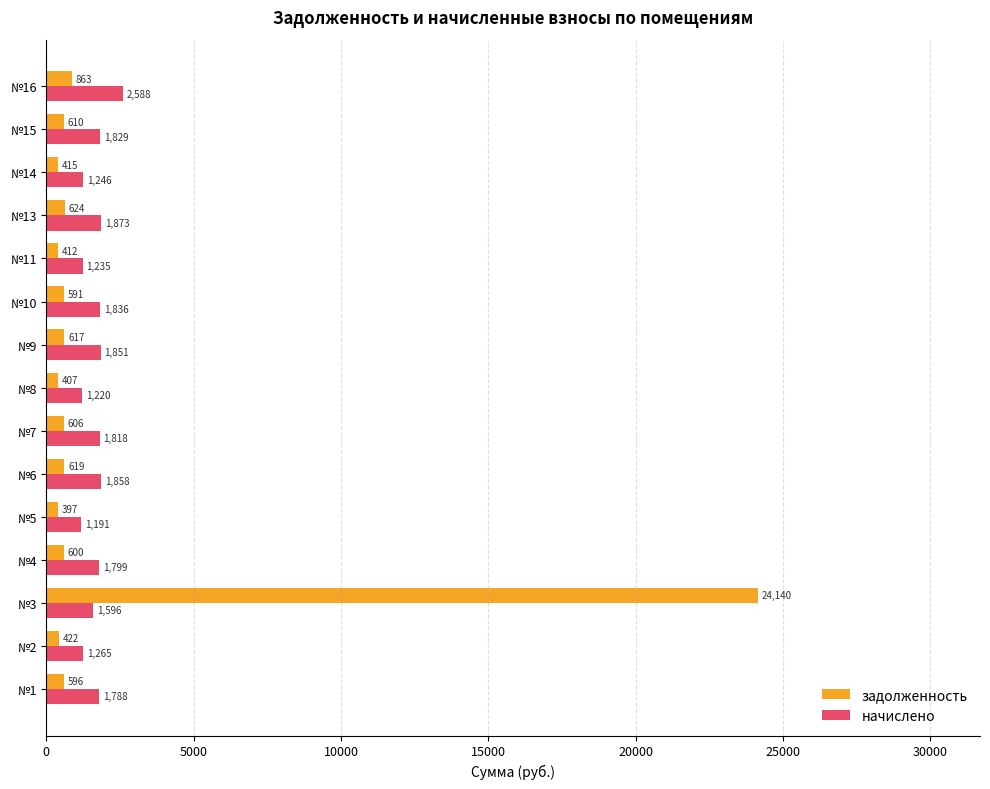

What is the difference between the maximum and minimum values in the задолженность series?

23743.0